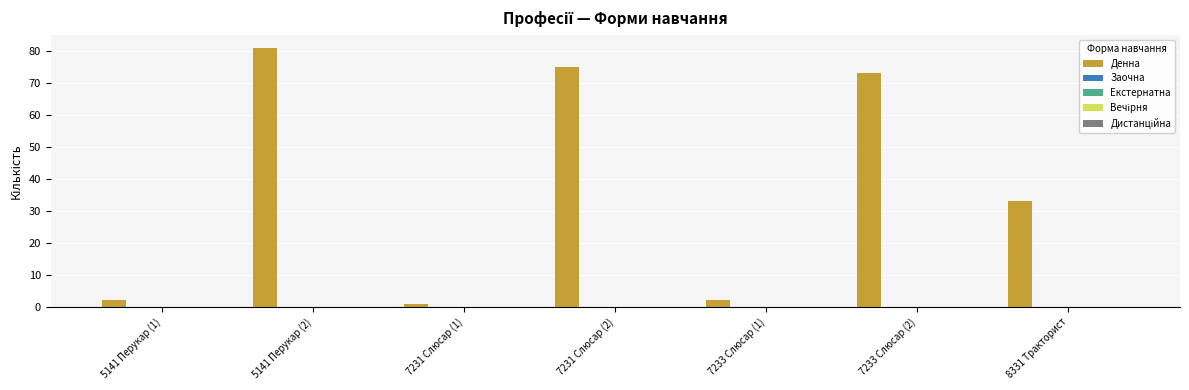

What is the difference between the second highest and minimum values?

74